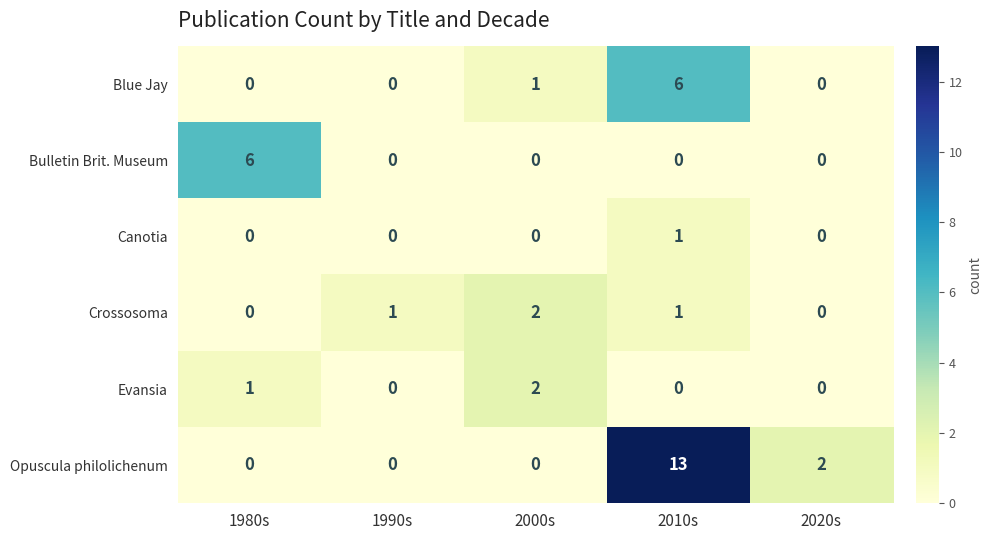

At which category is the sum across all series the highest?

2010s